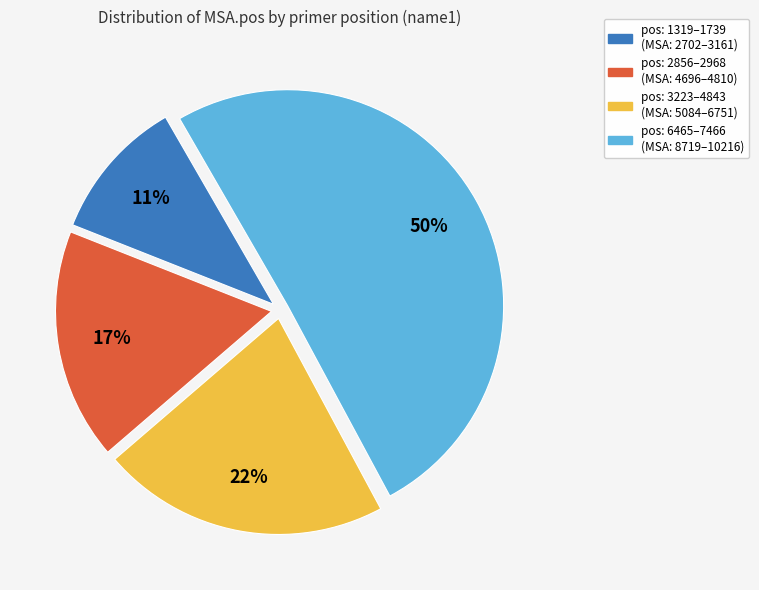

The pos: 3223–4843 (MSA: 5084–6751) slice represents 22% of the pie. True or false?

True